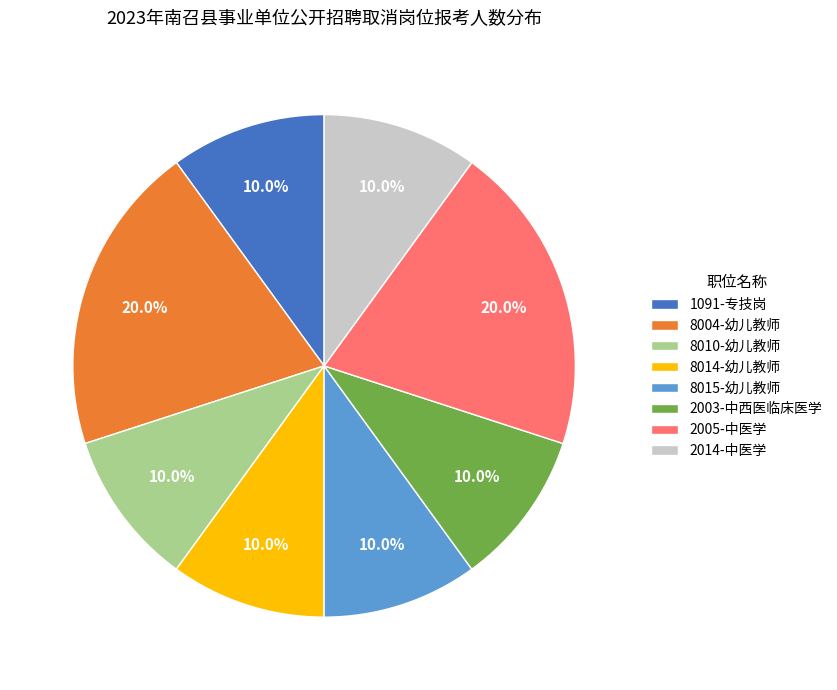

Does 8004-幼儿教师 represent more than half of the total?

No